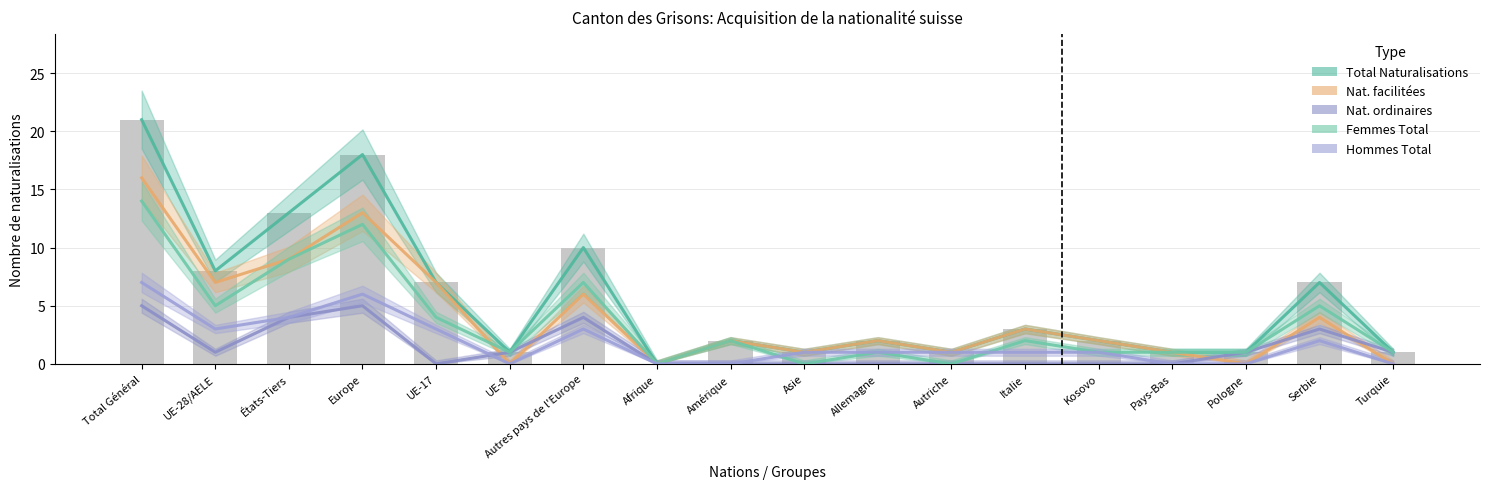

At how many categories does at least one series exceed 15?

2